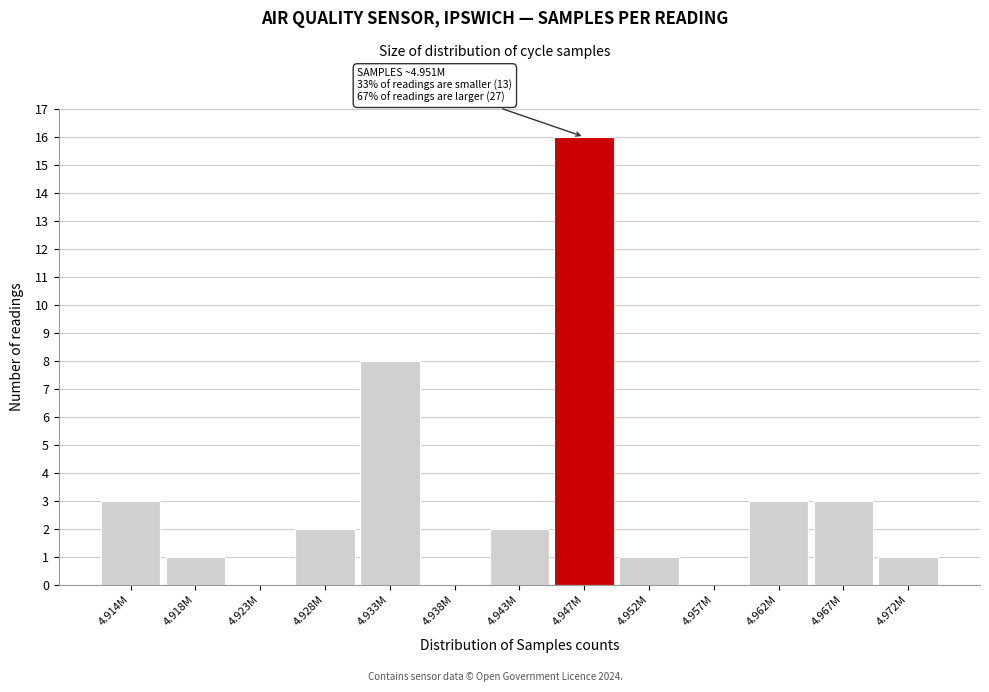

Reading right to left, transcribe all the data shown in this chart.

4.972M=1	4.967M=3	4.962M=3	4.957M=0	4.952M=1	4.947M=16	4.943M=2	4.938M=0	4.933M=8	4.928M=2	4.923M=0	4.918M=1	4.914M=3